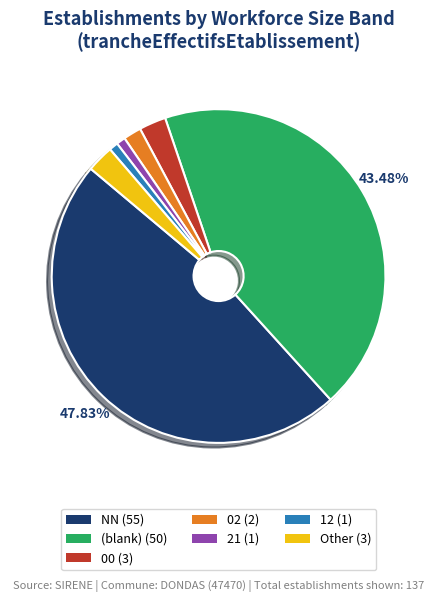

To the nearest percent, what is the average slice percentage?

14%